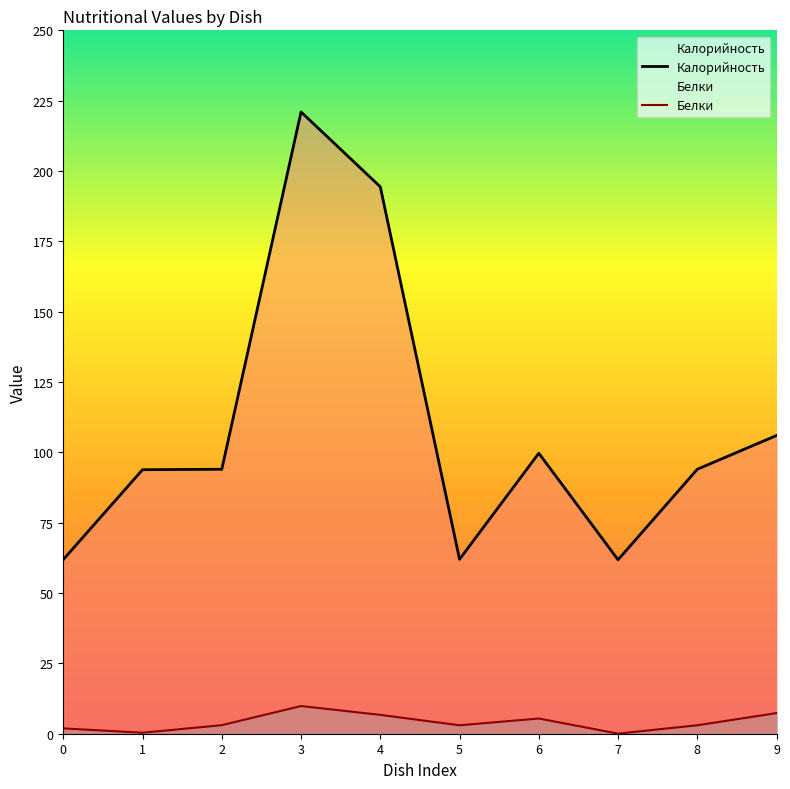

What is the value of the Белки point at the 6th from the left?

3.0